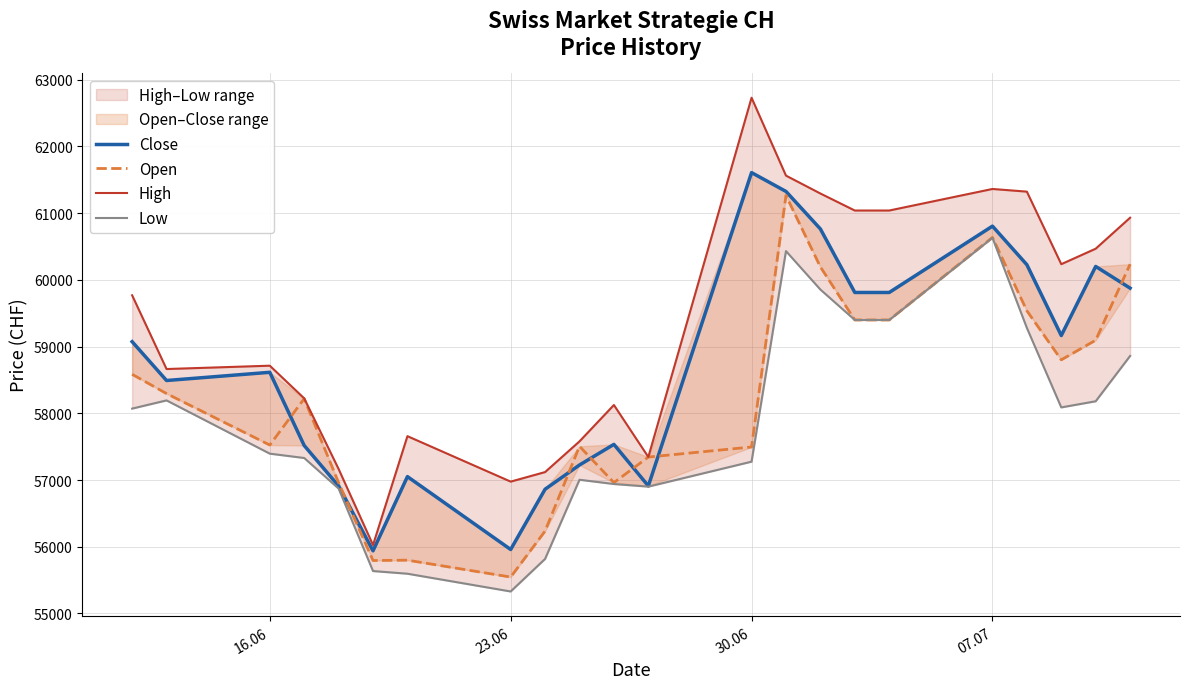

Reading left to right, what are all the values shown in this chart?

Close: 59073	58491	58614	57517	56910	55939	57051	55959	56862	57225	57534	56911	61606	61324	60762	59810	59810	60804	60226	59165	60200	59875
Open: 58584	58295	57524	58219	56959	55794	55799	55546	56235	57505	56961	57344	57495	61263	60193	59398	59398	60635	59536	58801	59095	60234
High: 59768	58663	58713	58224	57165	56026	57657	56976	57119	57579	58124	57345	62728	61561	61293	61038	61038	61361	61321	60234	60466	60930
Low: 58070	58193	57395	57330	56872	55636	55596	55330	55818	57004	56940	56901	57275	60430	59854	59398	59398	60629	59279	58088	58180	58859